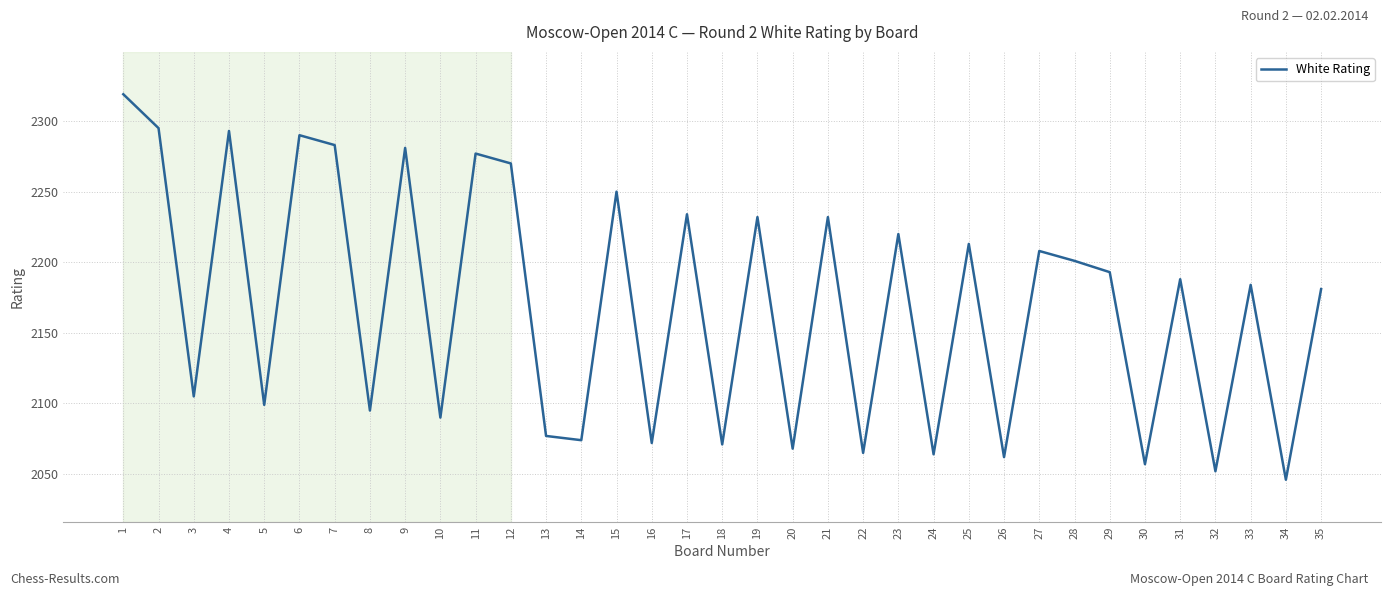

Which category has the lowest value across all series?

34